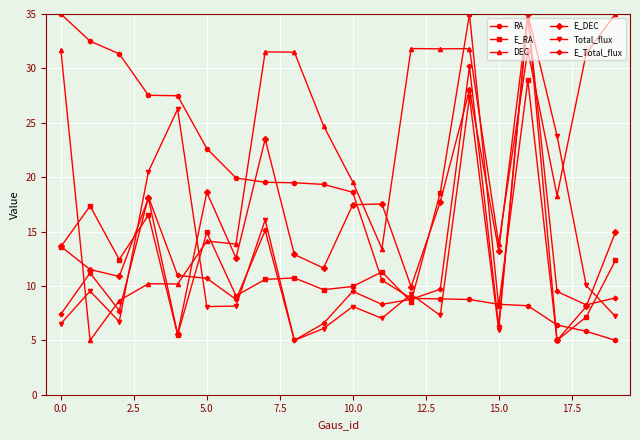

What is the highest value of the E_RA series?

35.0